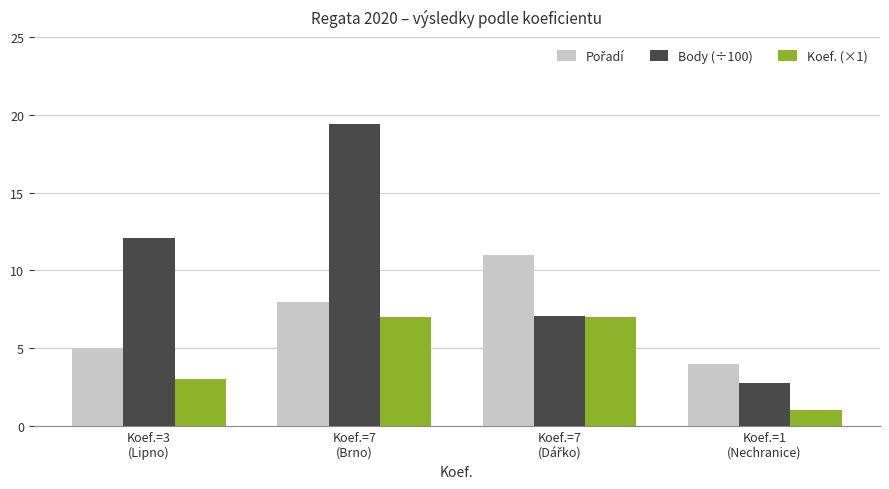

What is the difference between the maximum and minimum values in the Koef. (×1) series?

6.0